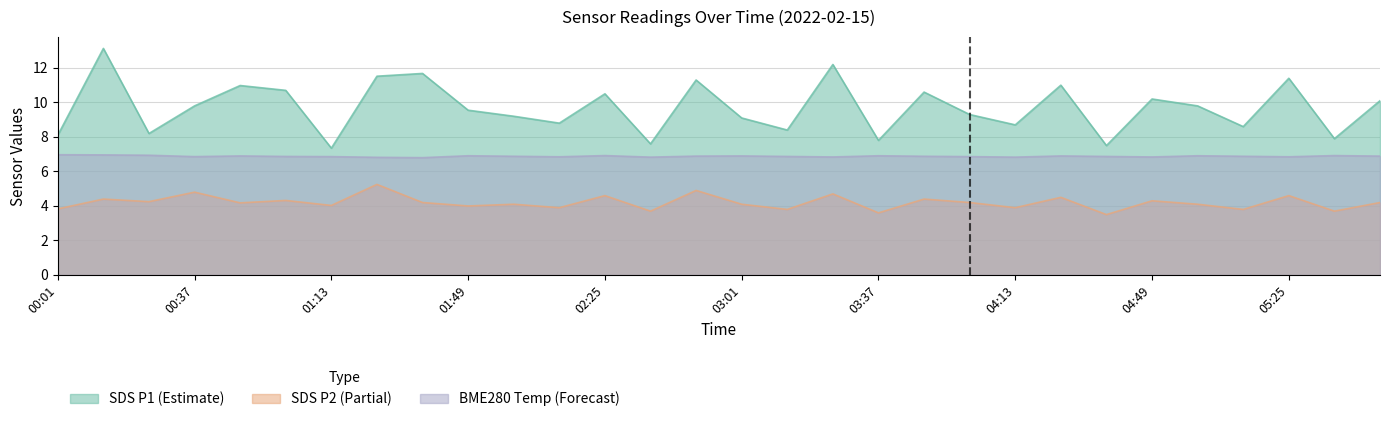

Where is the first local maximum for SDS_P2?

00:13